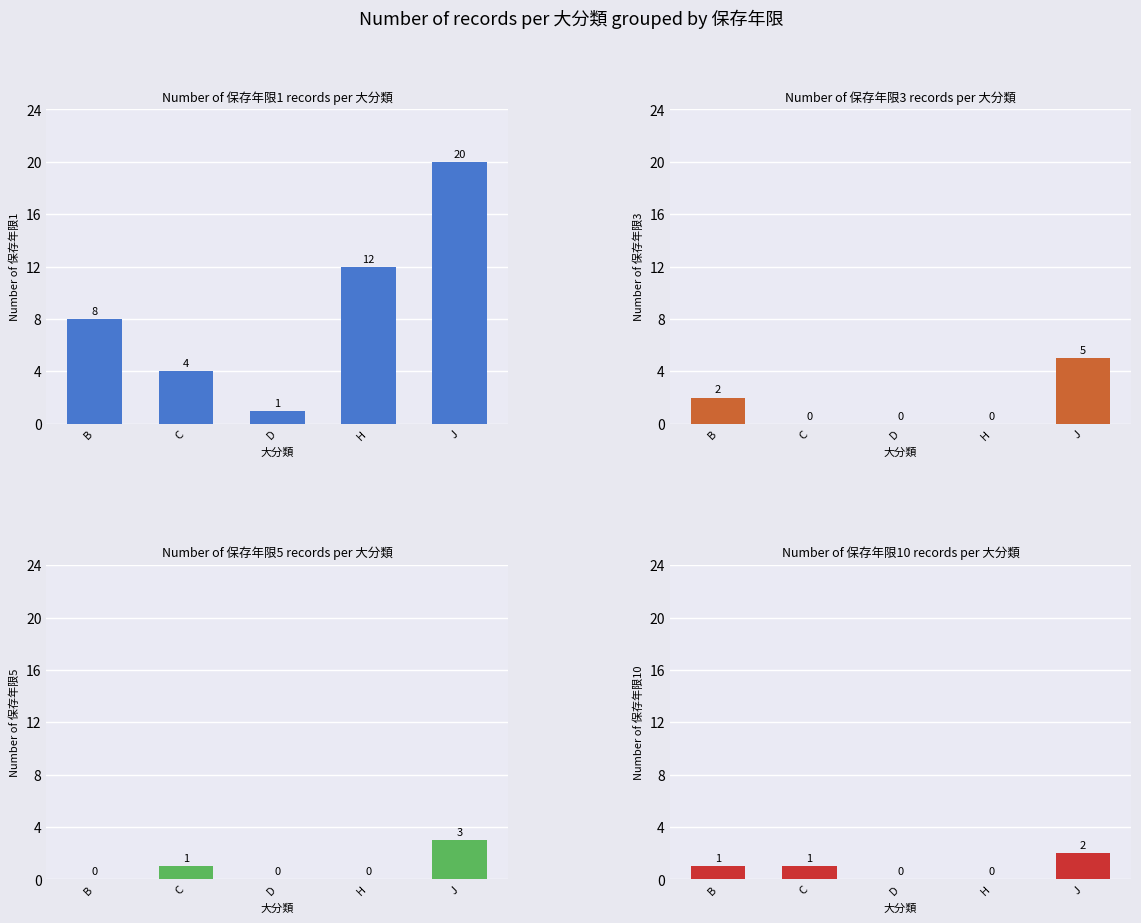

How many positive values does the 保存年限10 series have?

3